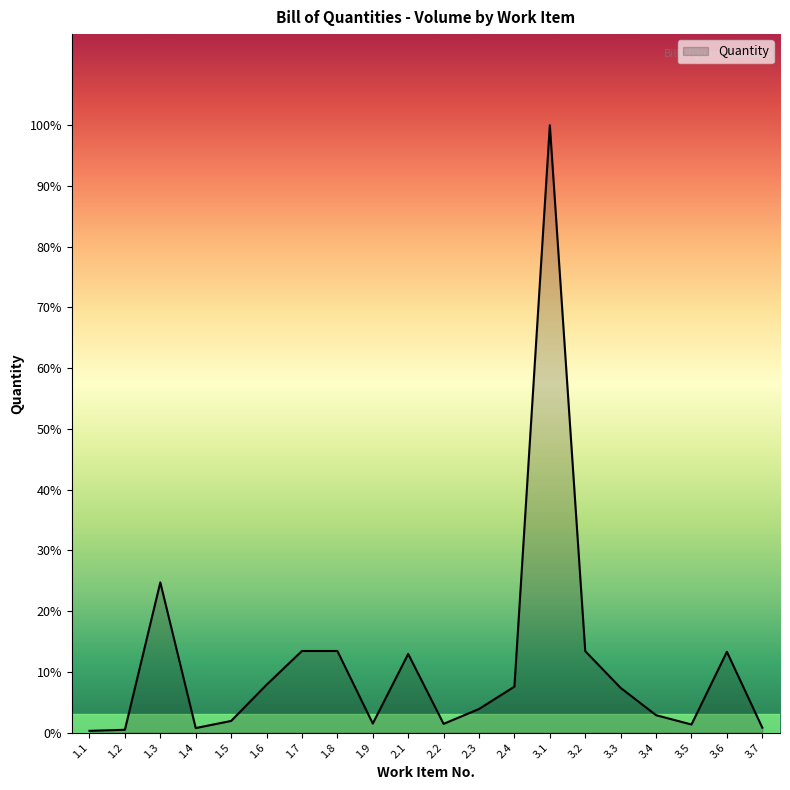

Reading left to right, transcribe all the data shown in this chart.

1.1=82.7	1.2=132.3	1.3=7066.5	1.4=214.1	1.5=548.9	1.6=2250.4	1.7=3840.0	1.8=3840.0	1.9=426.7	2.1=3700.1	2.2=411.1	2.3=1111.5	2.4=2163.7	3.1=28574.9	3.2=3831.9	3.3=2102.8	3.4=819.1	3.5=380.8	3.6=3802.7	3.7=232.3